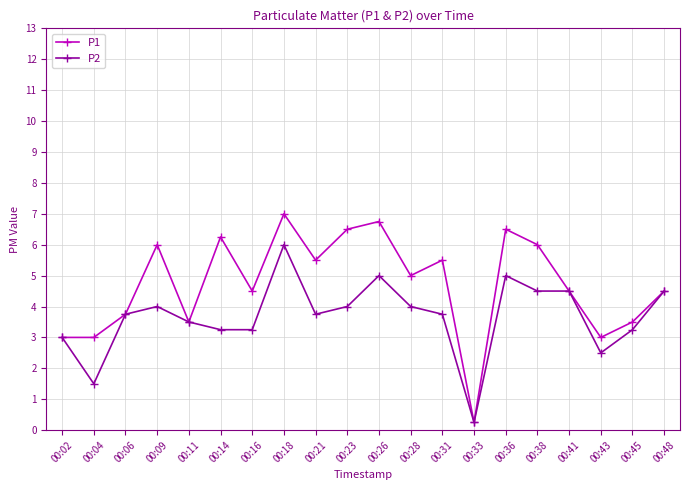

At which category does P2 reach its first local peak?

00:09